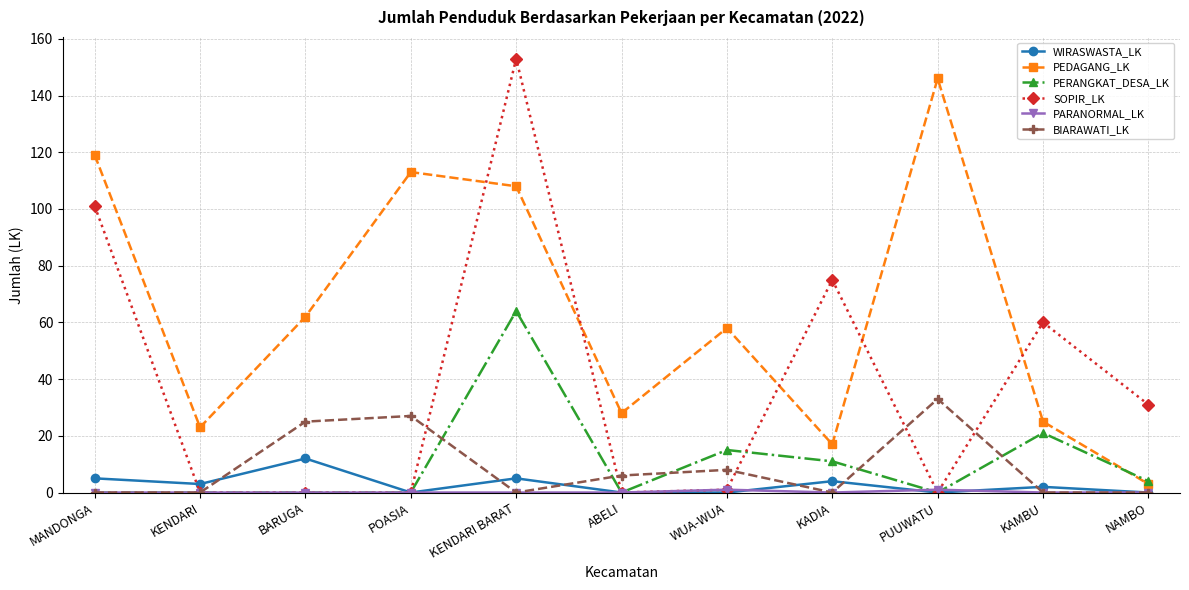

What is the label of the 3rd point from the right?

PUUWATU